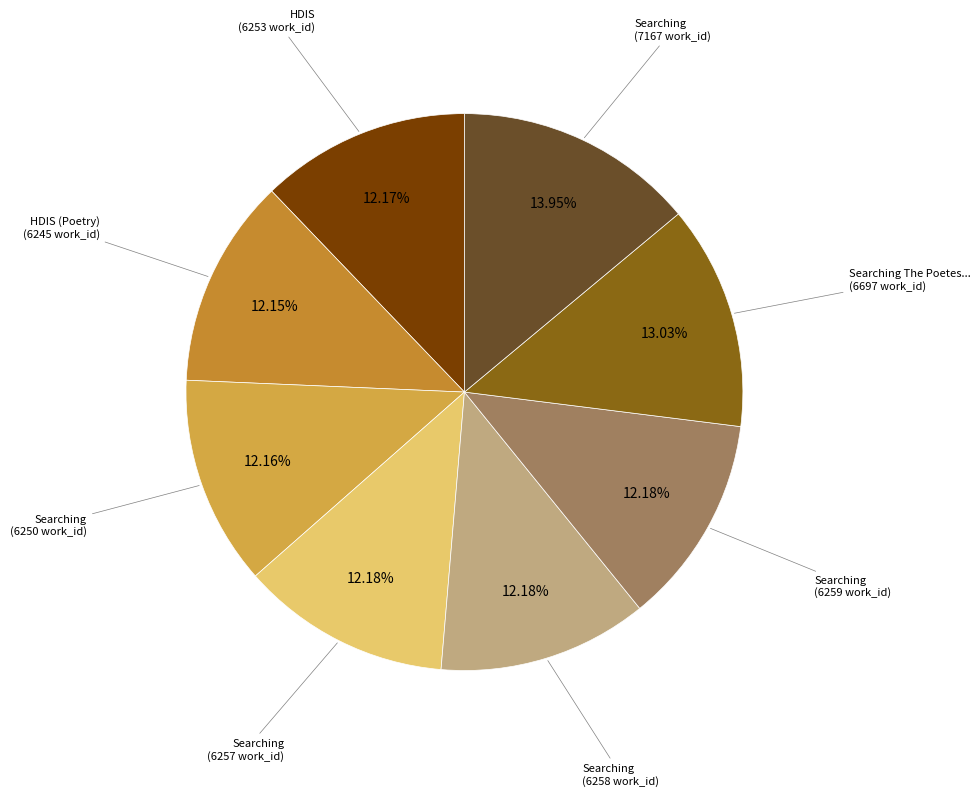

Rank the categories by value from lowest to highest.

HDIS (Poetry), Searching "cell" and "thought" in HDIS, HDIS, Searching "reason" and "lamp" in HDIS, Searching "soul" and "guest" in HDIS, Searching "mind" and "balance" in HDIS, Searching The Poetess Archive, Searching "chain" and "soul" in HDIS